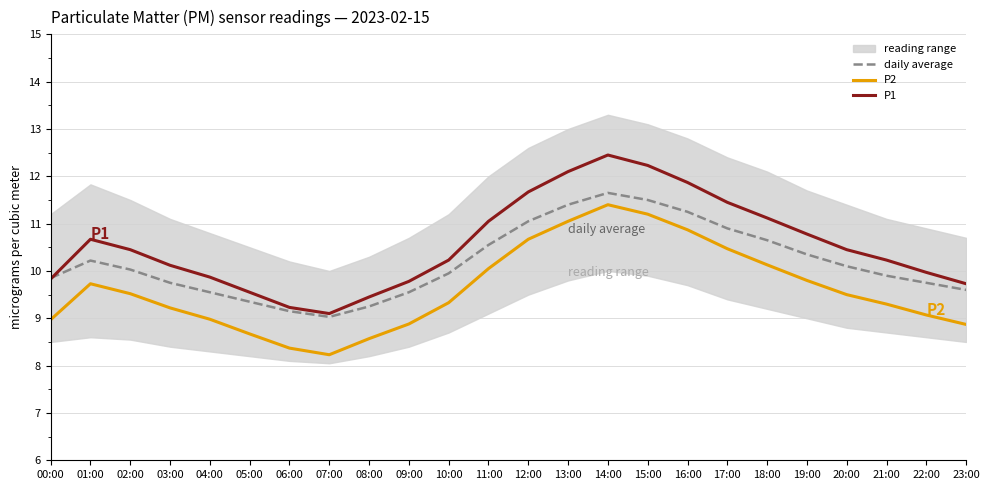

Which series has the widest spread of values?

P1